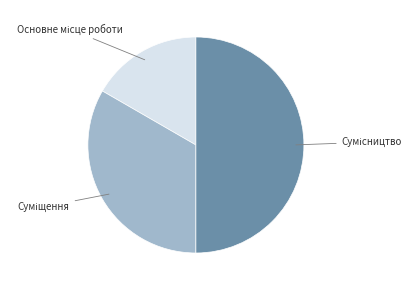

Do Основне місце роботи and Сумісництво together represent more than half of the pie?

Yes